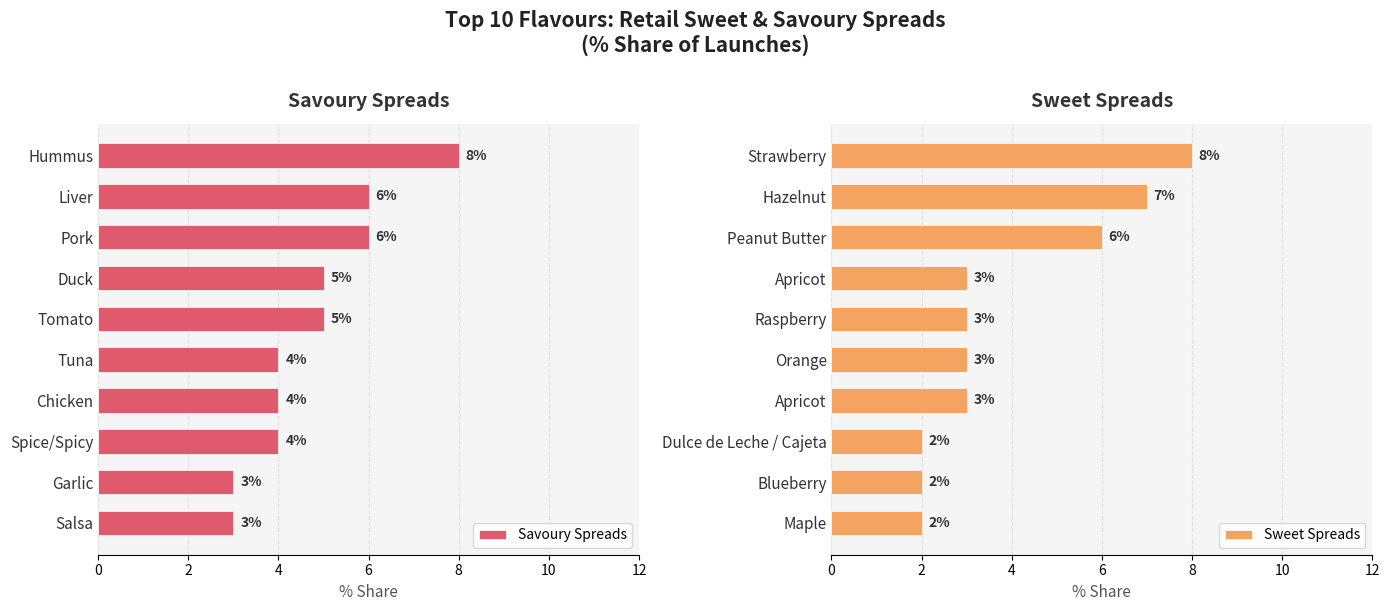

How many values in the Savoury Spreads series are below 5?

5